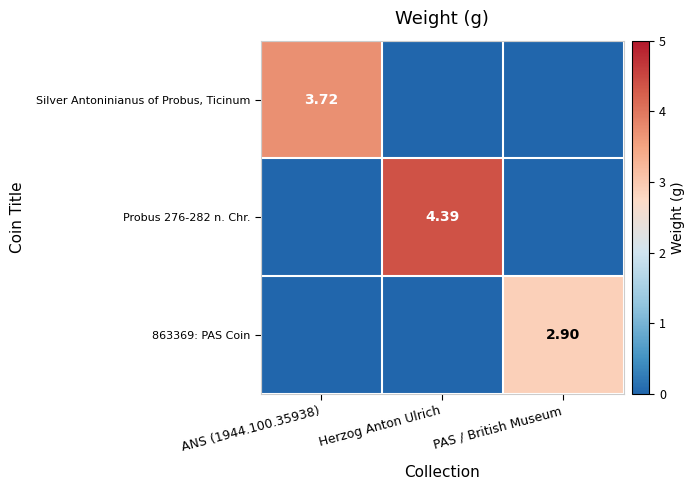

Is it true that Probus 276-282 n. Chr. equals 2.9 at Herzog Anton Ulrich?

False